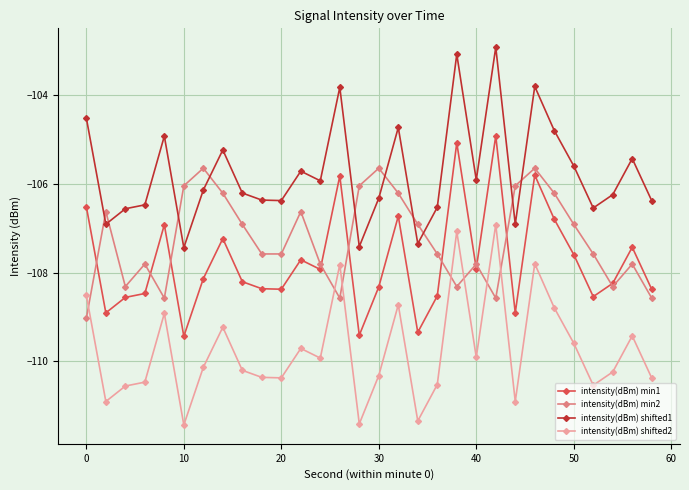

How many lines are shown in the chart?

4